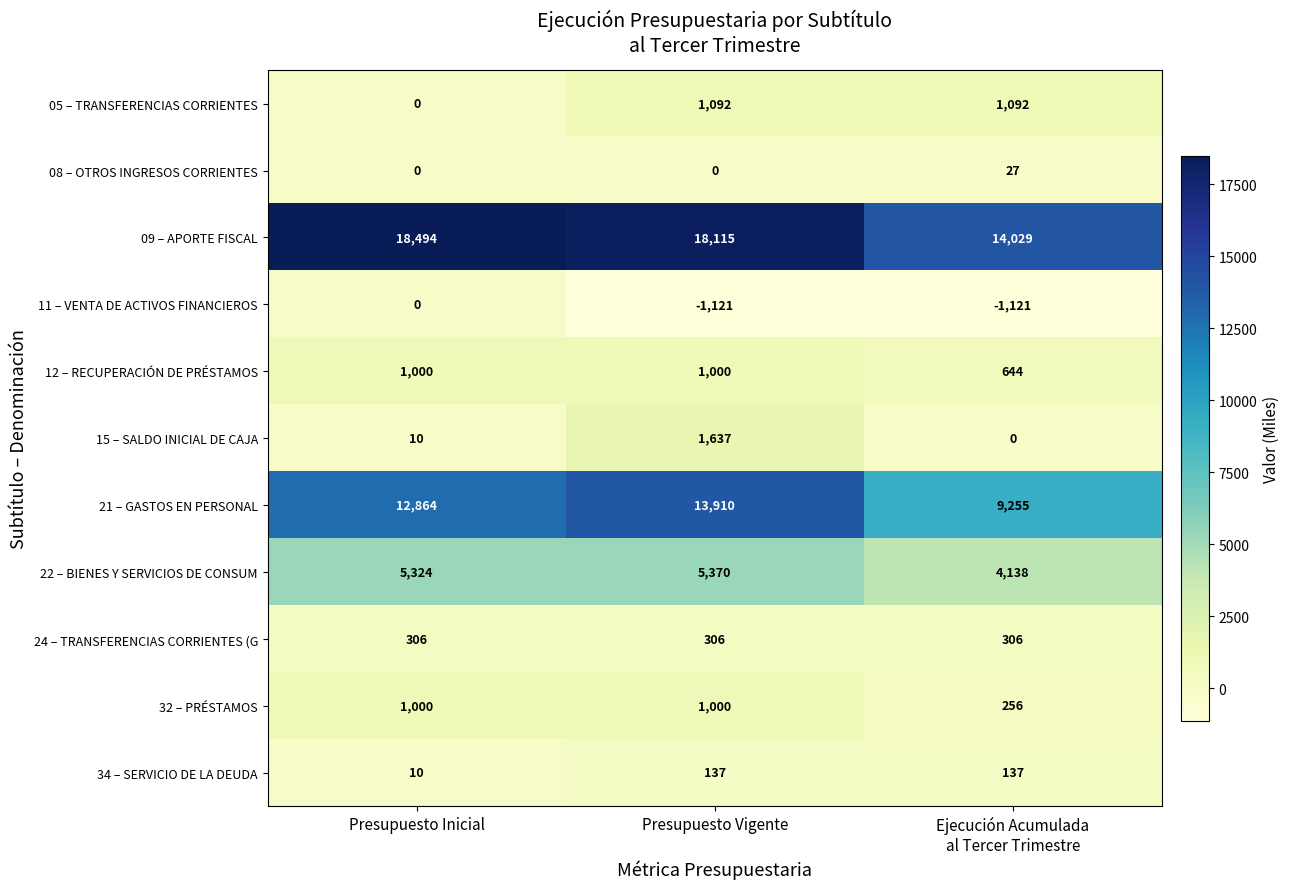

What is the total value across all series at Presupuesto Vigente?

41446